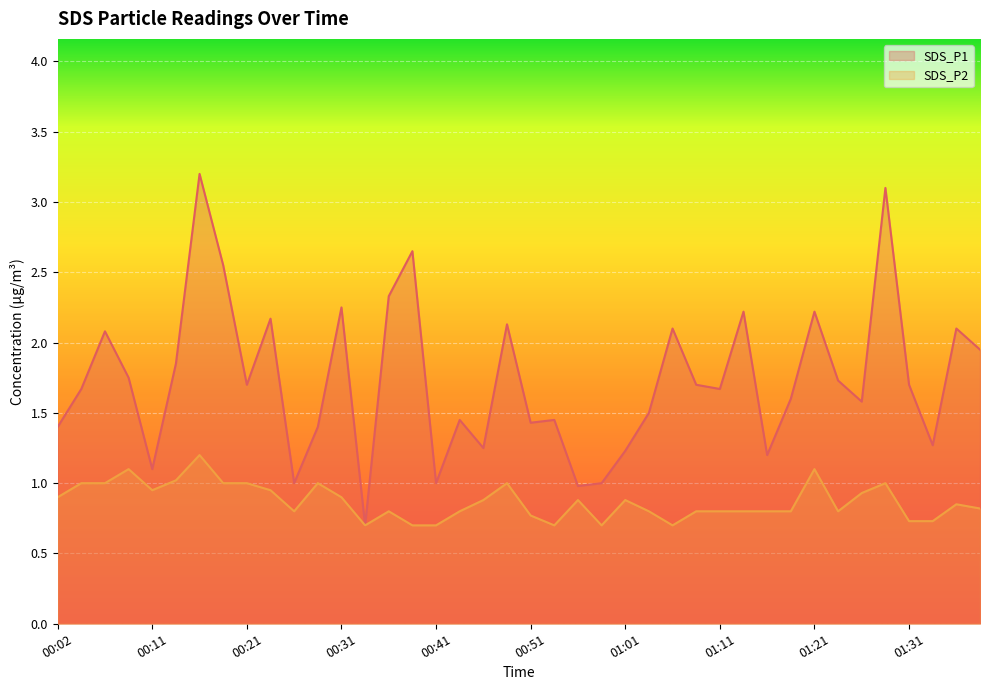

Where is SDS_P2 nearest to the value 0?

00:33